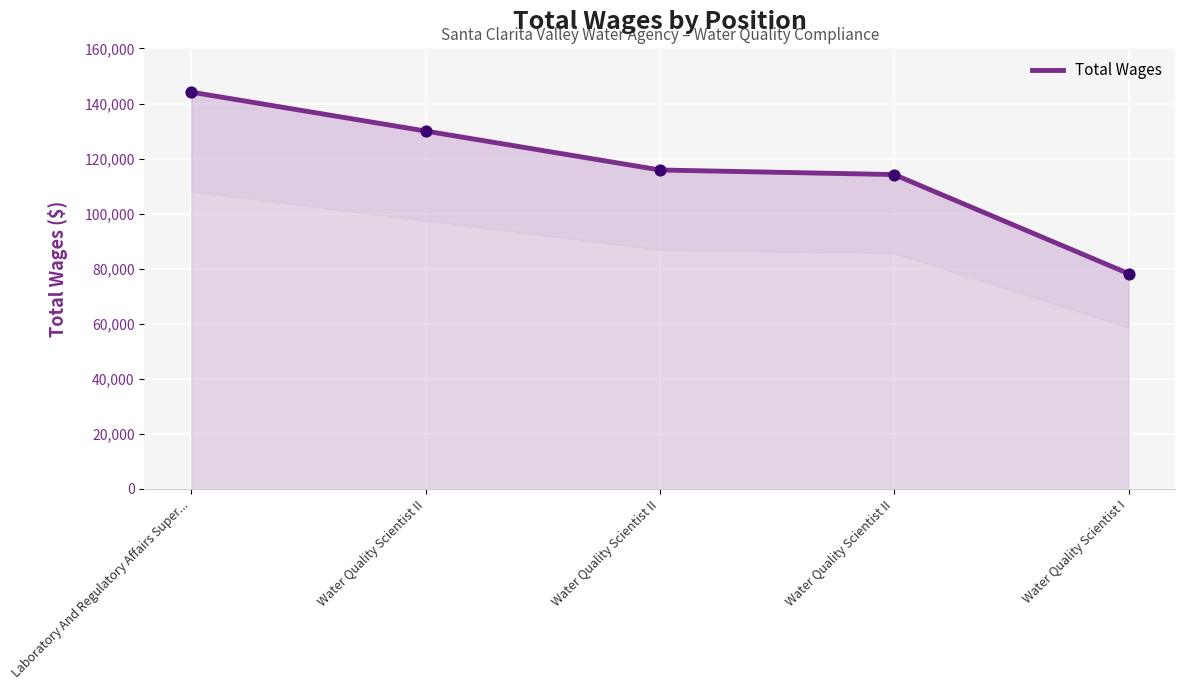

Approximately how many times larger is the value at Water Quality Scientist I compared to Water Quality Scientist II?

0.7